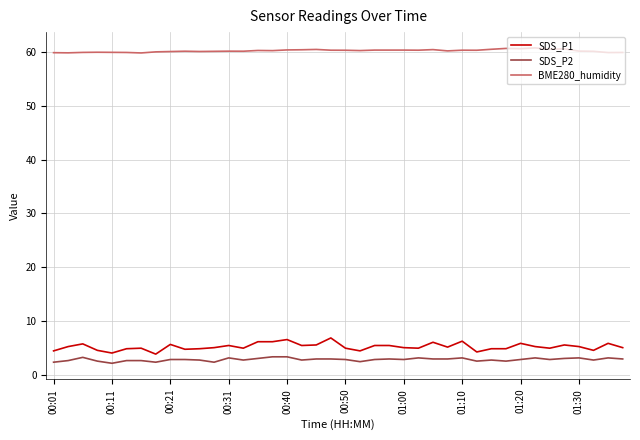

At how many categories does at least one series exceed 38?

40